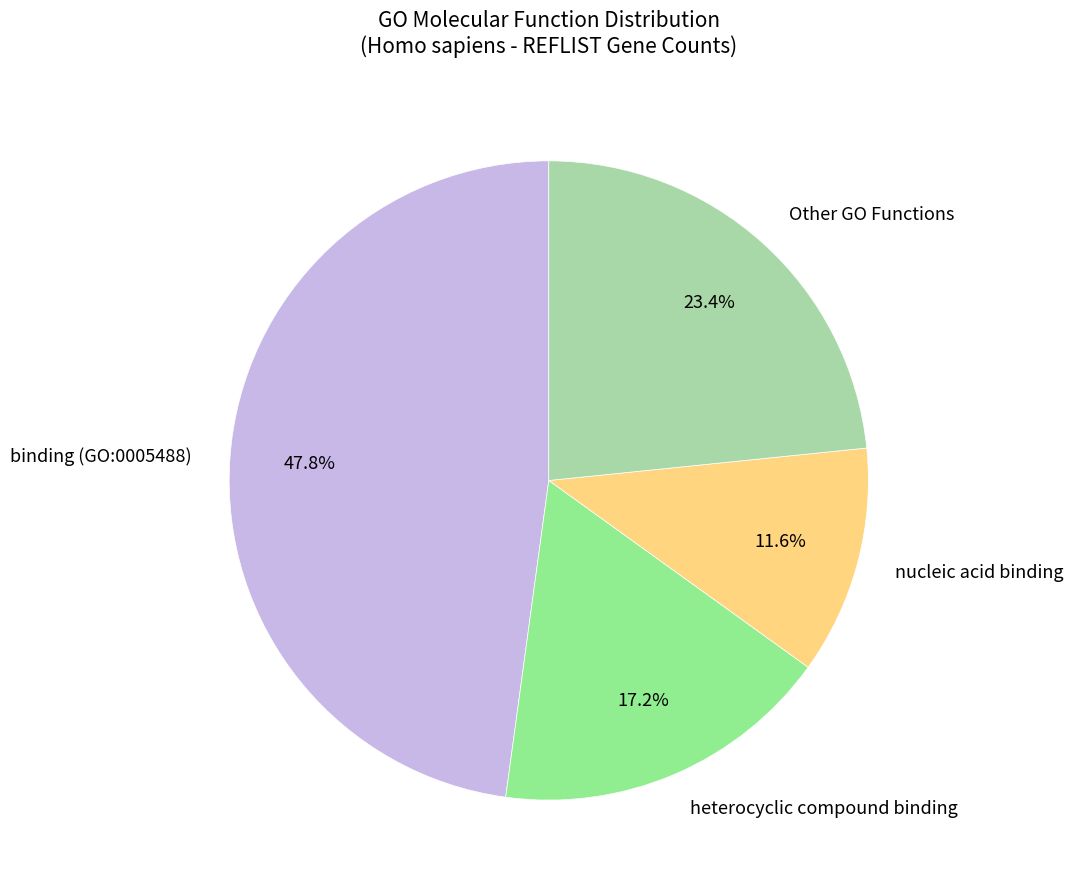

How much of the chart is everything except nucleic acid binding?

88.4%